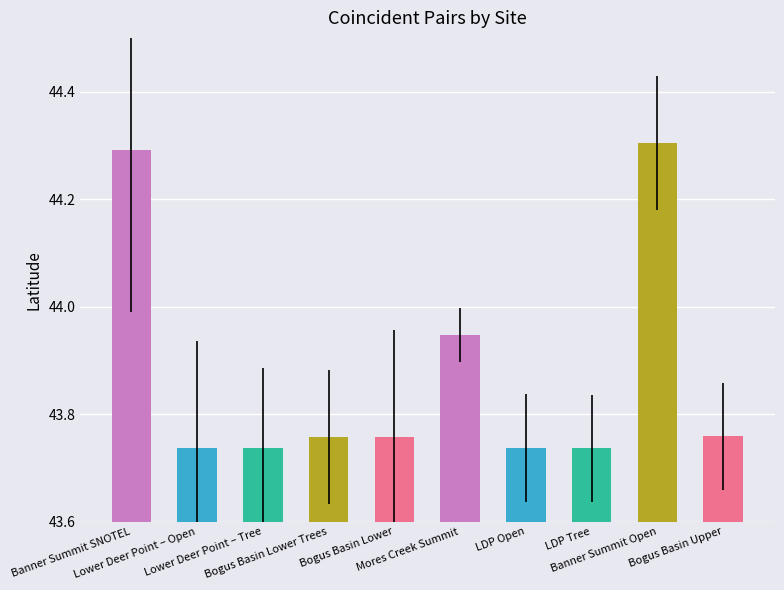

What is the sum of the values at LDP Open and Bogus Basin Lower Trees?

87.5